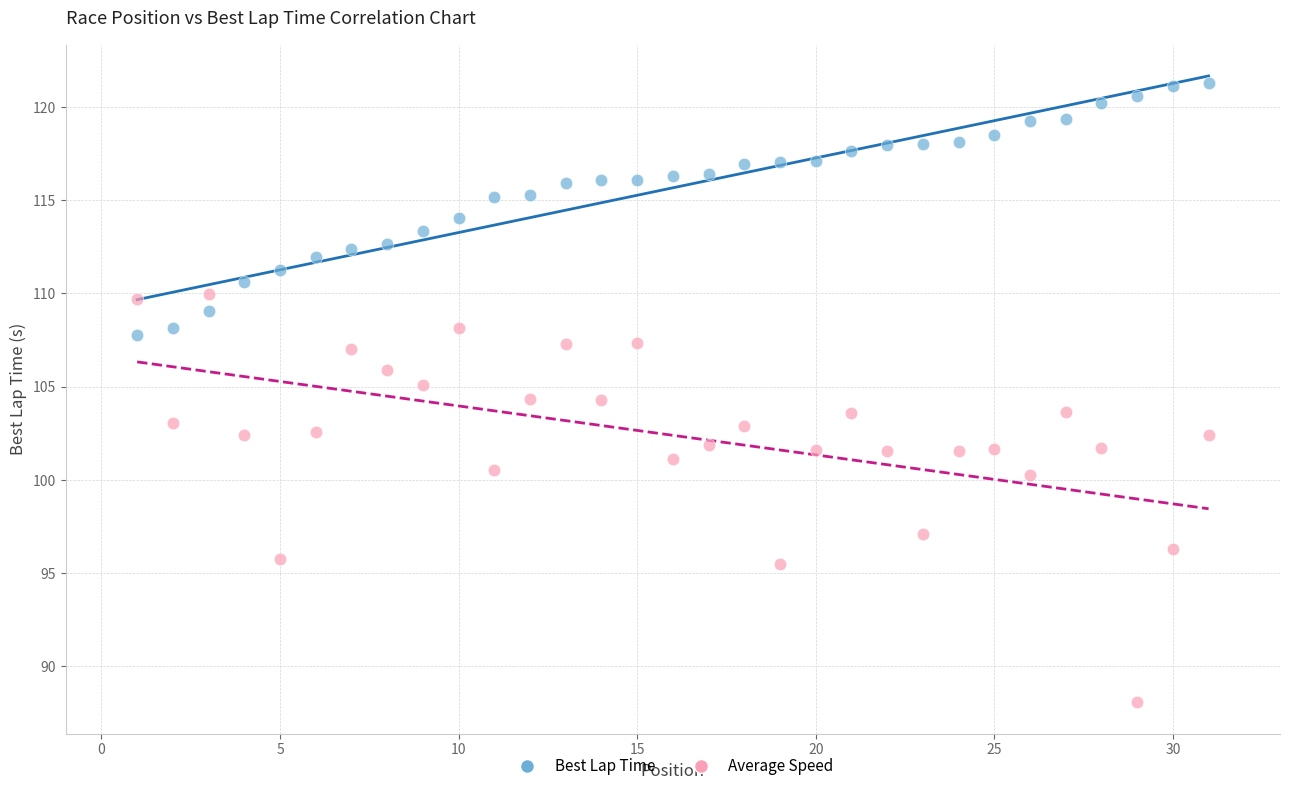

Across all data points, what is the range of Y values (max minus min)?

33.2